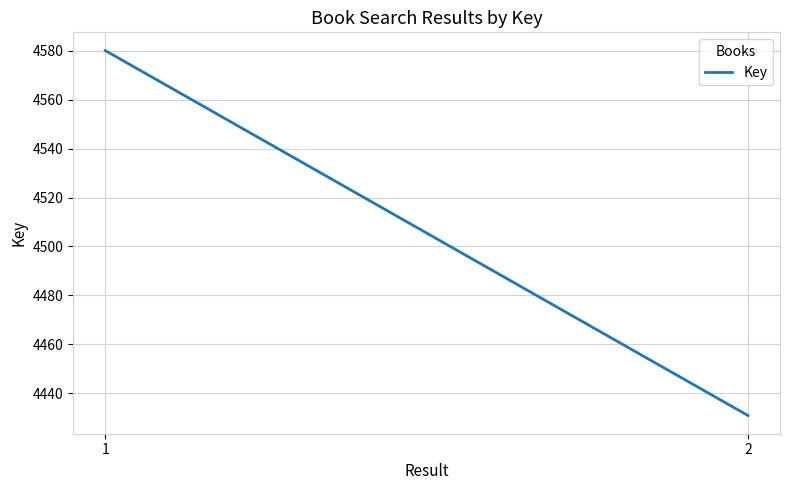

Read the value at 2.

4431